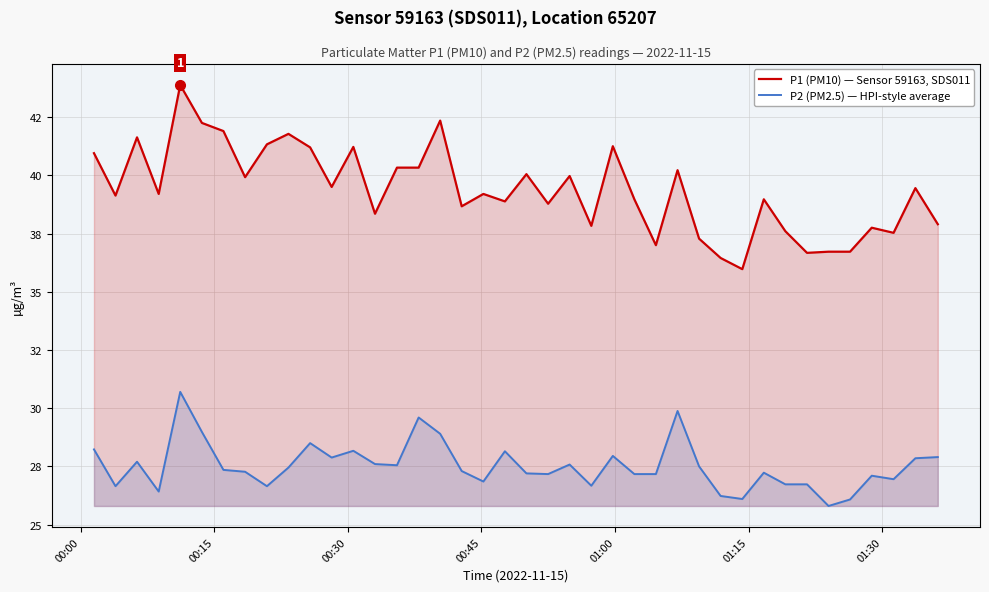

How many data points in P1 (PM10) — Sensor 59163, SDS011 are less than 39?

18